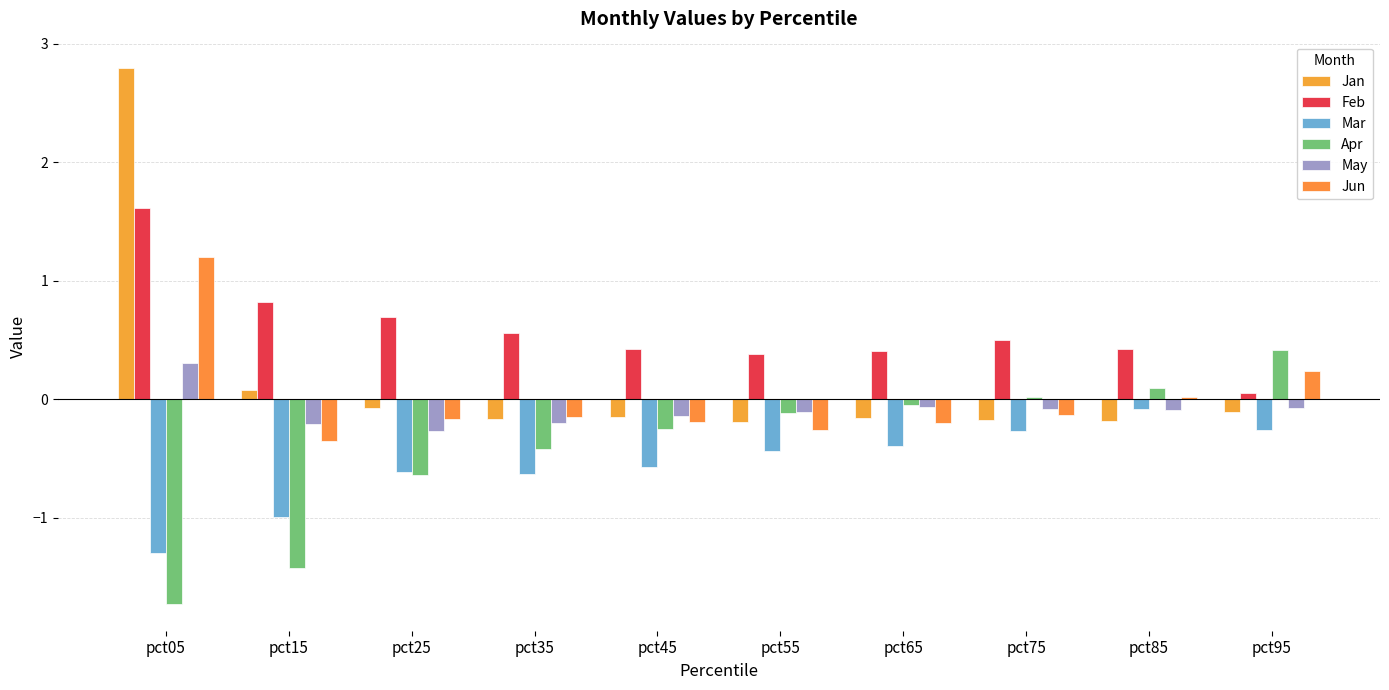

What is the average value of the May series?

-0.1